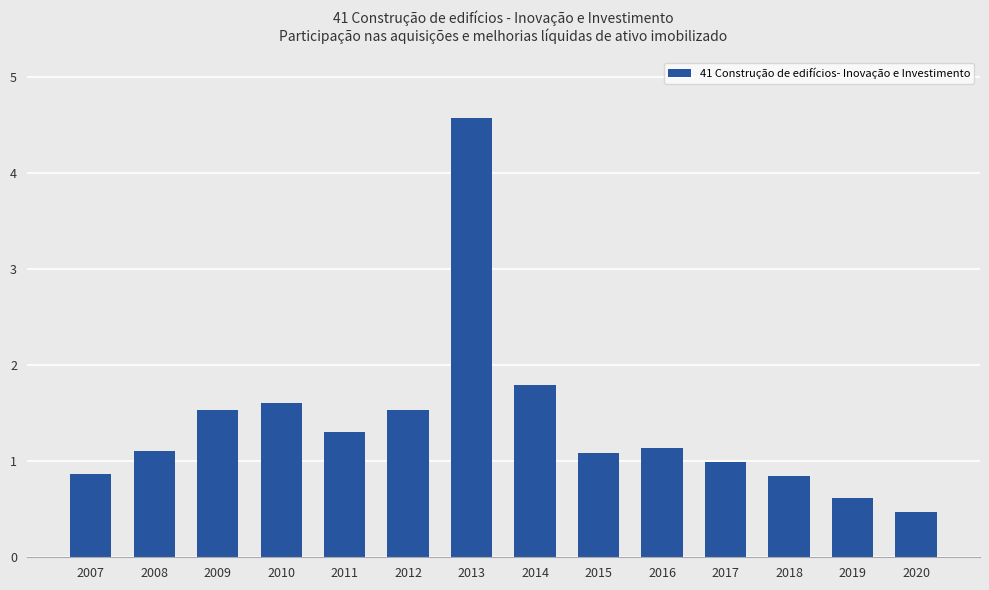

What is the difference between the maximum and minimum values?

4.1